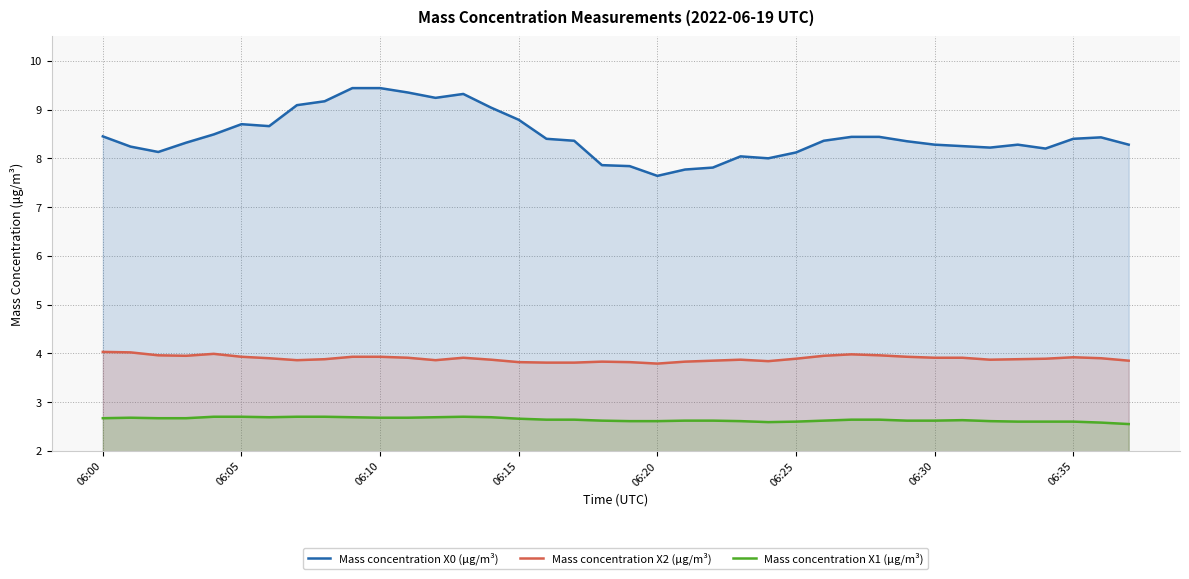

What is the maximum value shown in the chart?

9.4